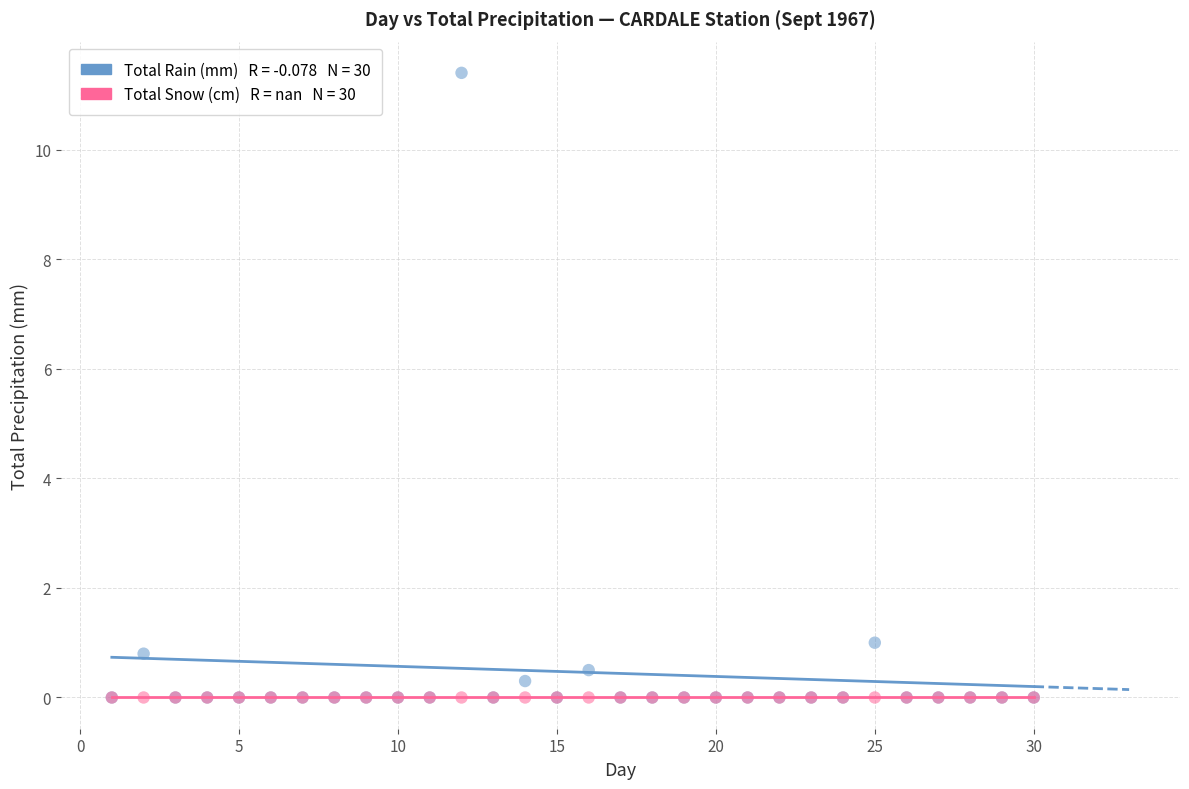

Across all series, what Y value is closest to 5?

1.0